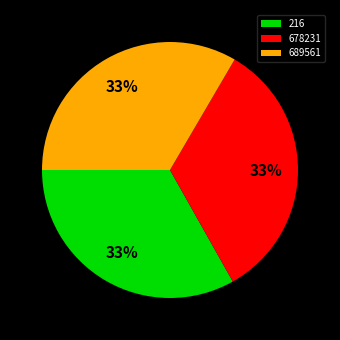

How many slices are in this pie chart?

3